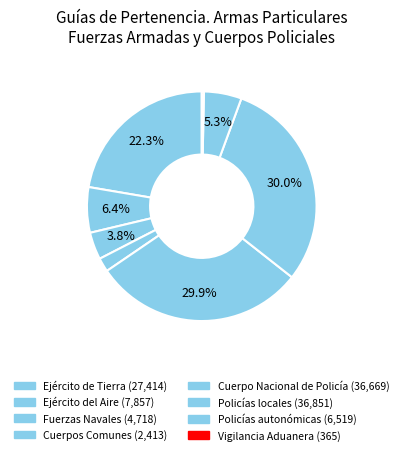

How many slices are in this pie chart?

8